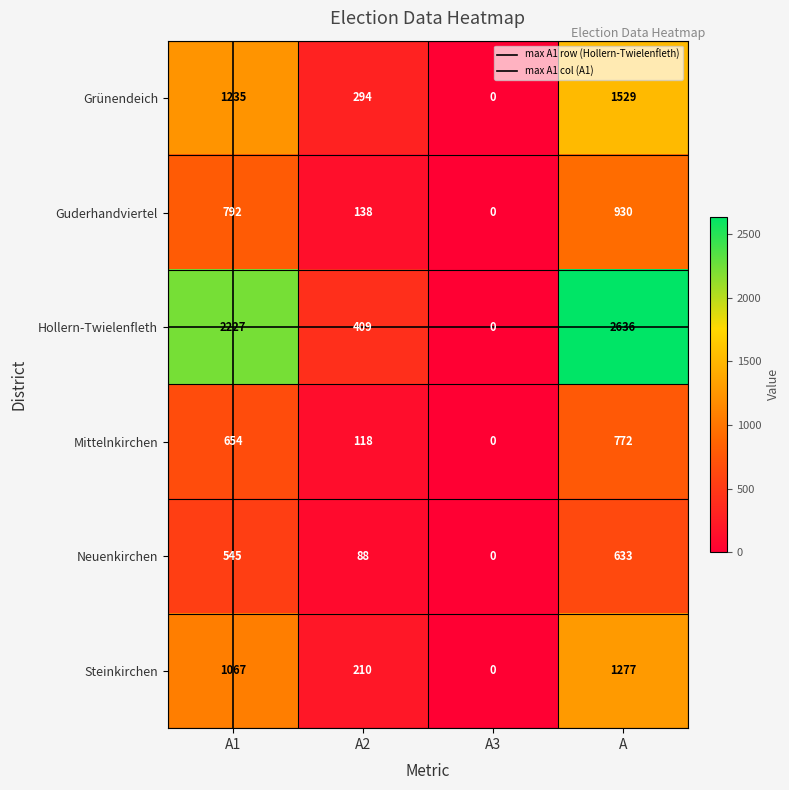

Reading left to right, transcribe all the data shown in this chart.

Grünendeich: 1235	294	0	1529
Guderhandviertel: 792	138	0	930
Hollern-Twielenfleth: 2227	409	0	2636
Mittelnkirchen: 654	118	0	772
Neuenkirchen: 545	88	0	633
Steinkirchen: 1067	210	0	1277